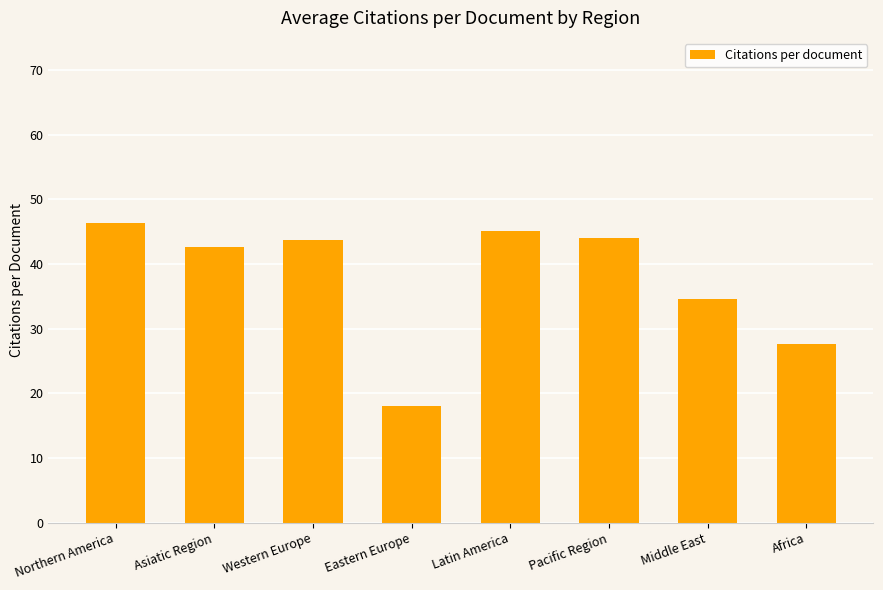

Are the bars grouped side by side (vs. stacked)?

No